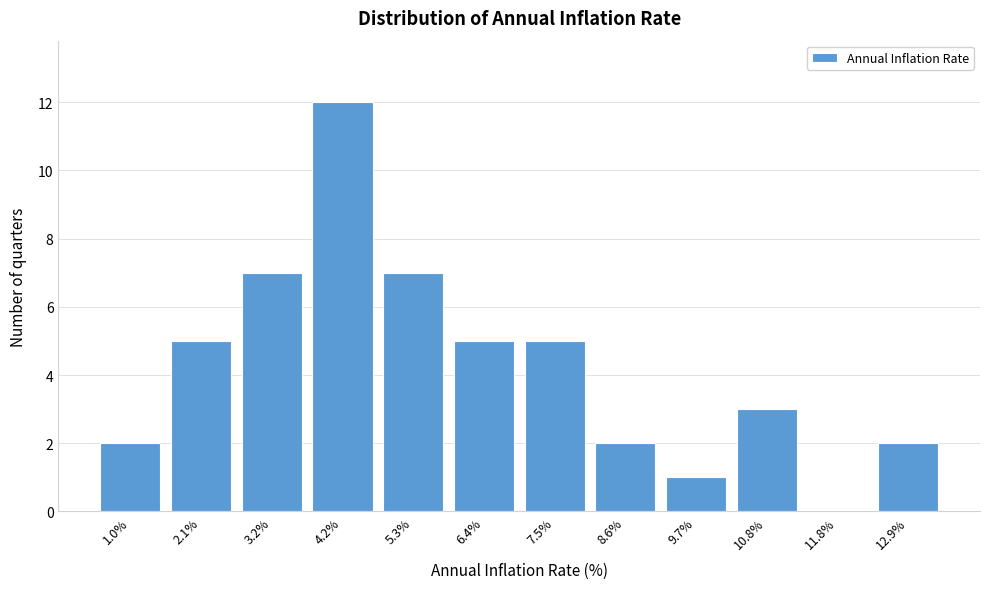

Reading left to right, transcribe all the data shown in this chart.

1.0%=2	2.1%=5	3.2%=7	4.2%=12	5.3%=7	6.4%=5	7.5%=5	8.6%=2	9.7%=1	10.8%=3	11.8%=0	12.9%=2